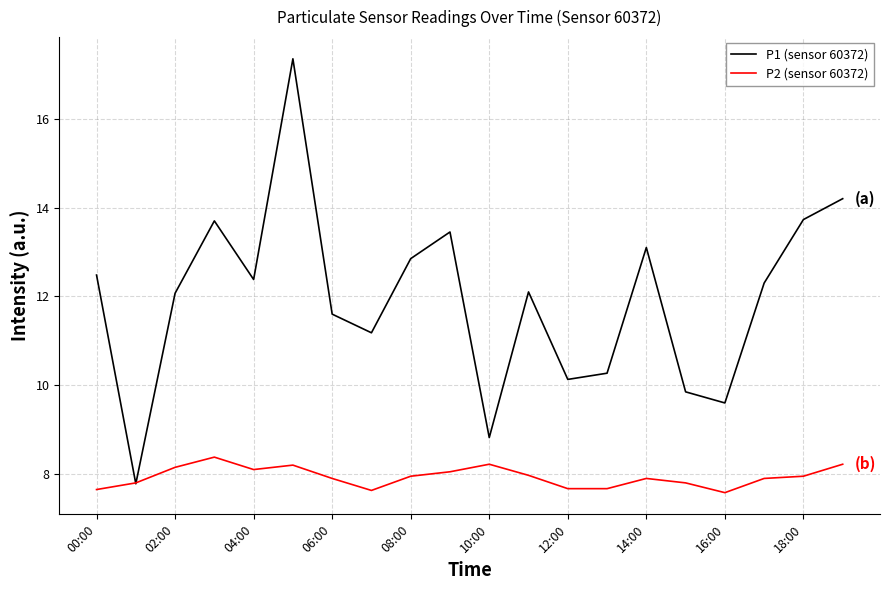

List the series in order of their peak value, highest first.

P1 (sensor 60372), P2 (sensor 60372)